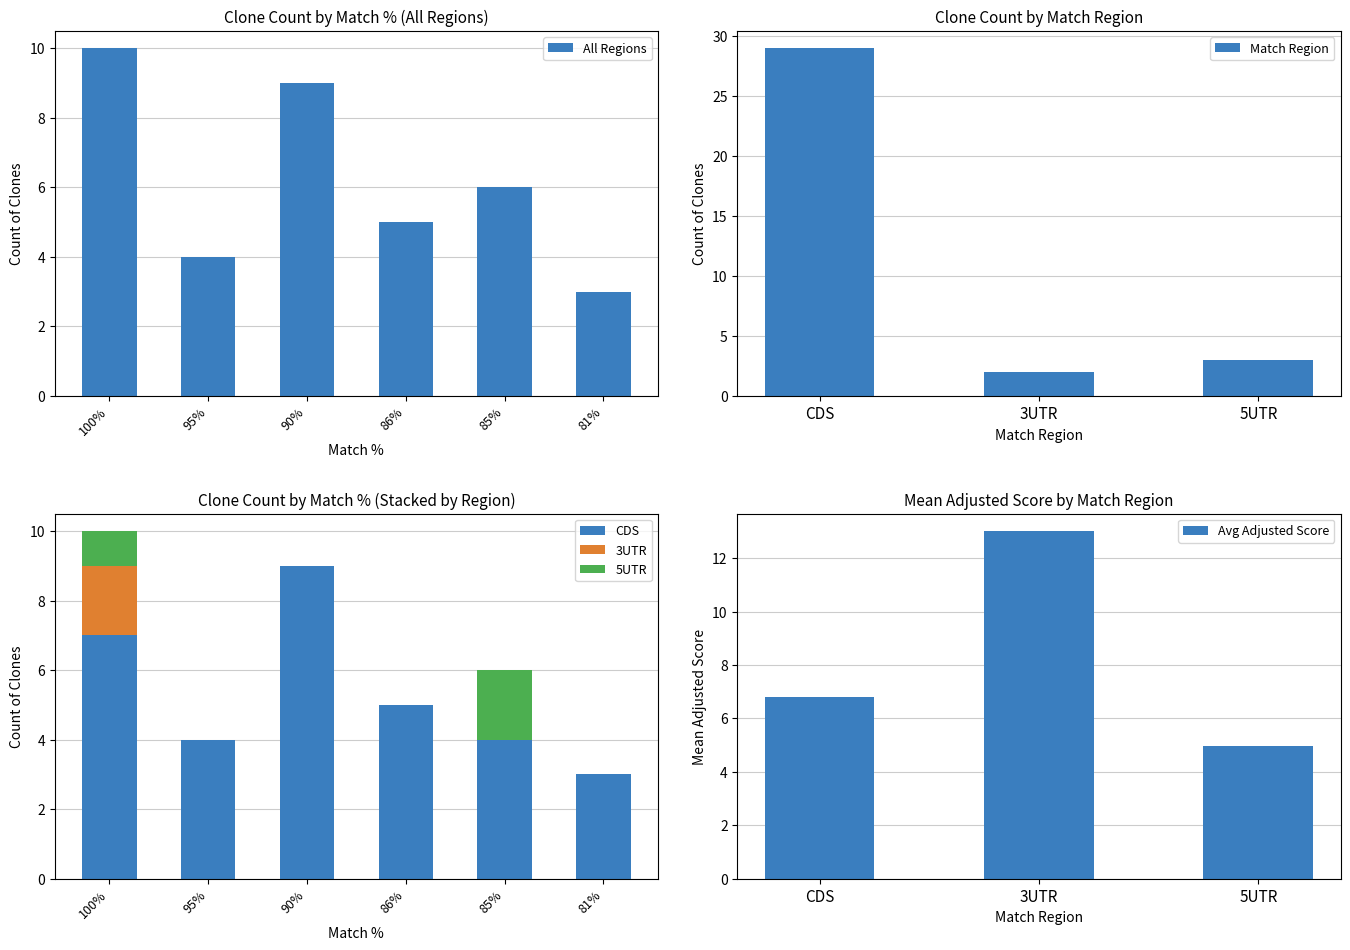

The chart shows a value of 90 at 30. True or false?

True